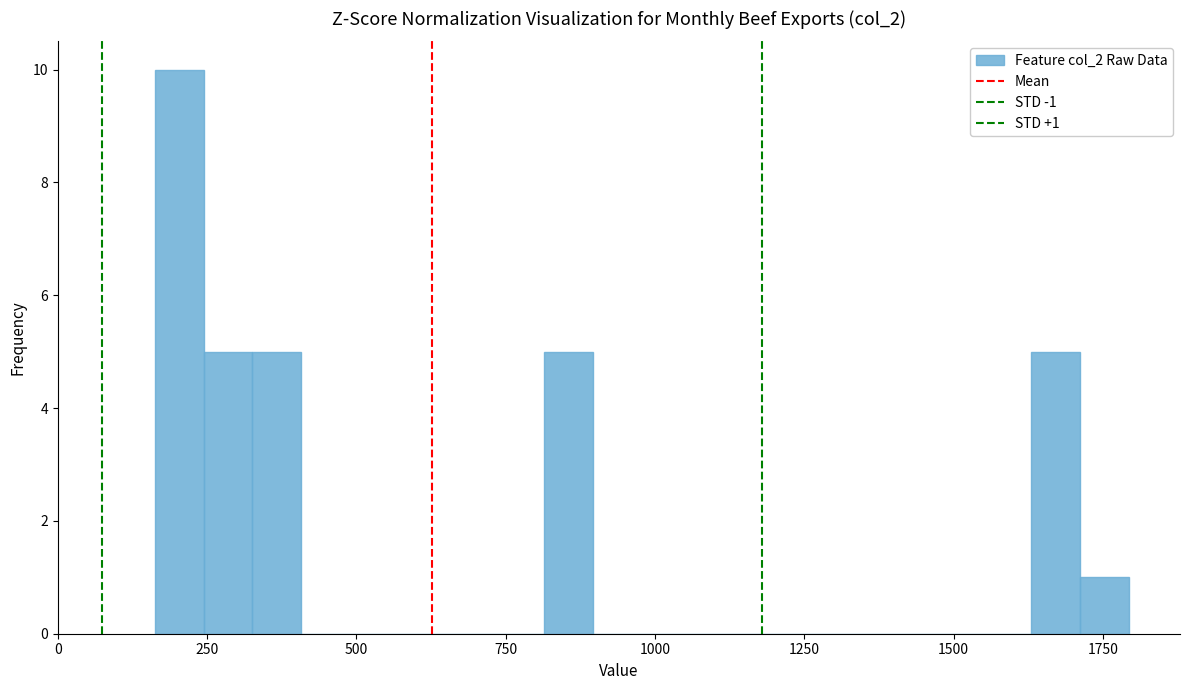

Read against the x-axis, roughly where is the centre of the tallest bar?

200